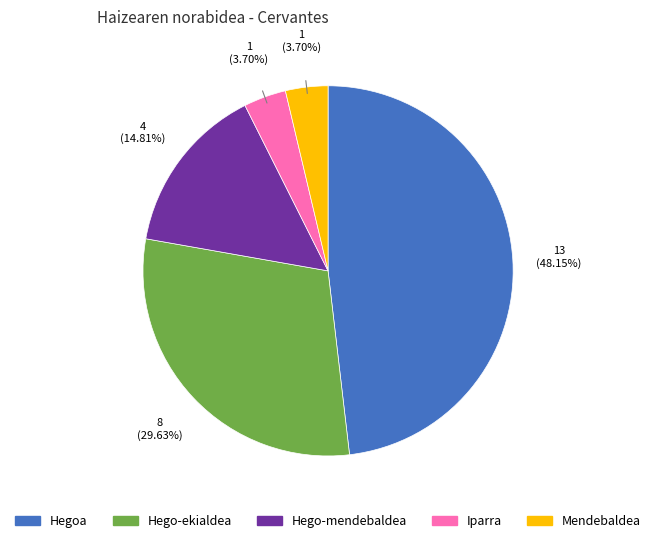

The Hego-mendebaldea slice represents 1% of the pie. True or false?

False